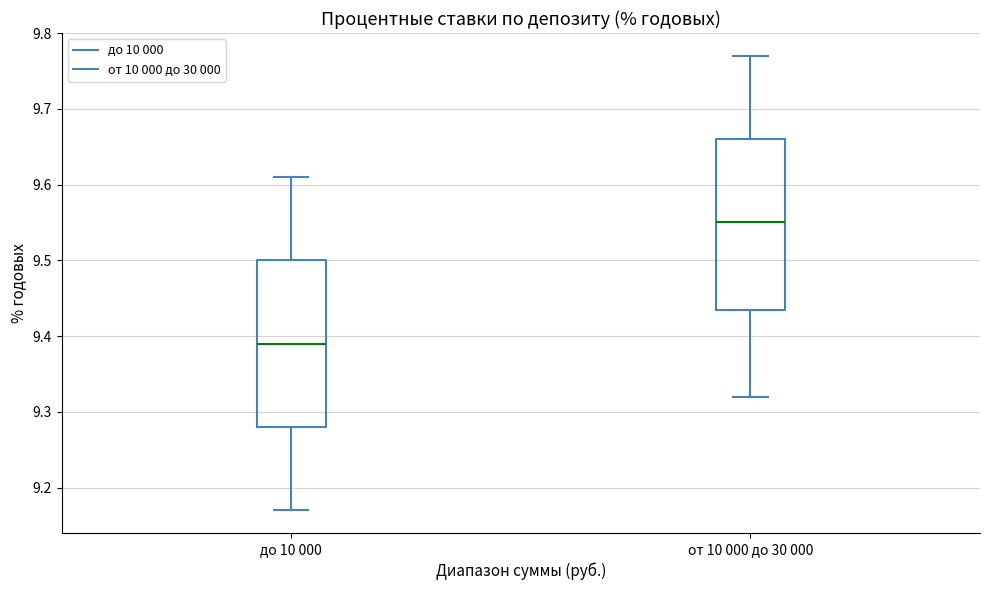

Reading left to right, read every box against the y-axis: the position of its median line, the range the box covers, and the ends of its whiskers. The values are not printed on the chart, so give them approximately, as read against the axis.

до 10 000: median 9.39, box 9.28 to 9.50, whiskers 9.17 to 9.61
от 10 000 до 30 000: median 9.55, box 9.44 to 9.66, whiskers 9.32 to 9.77